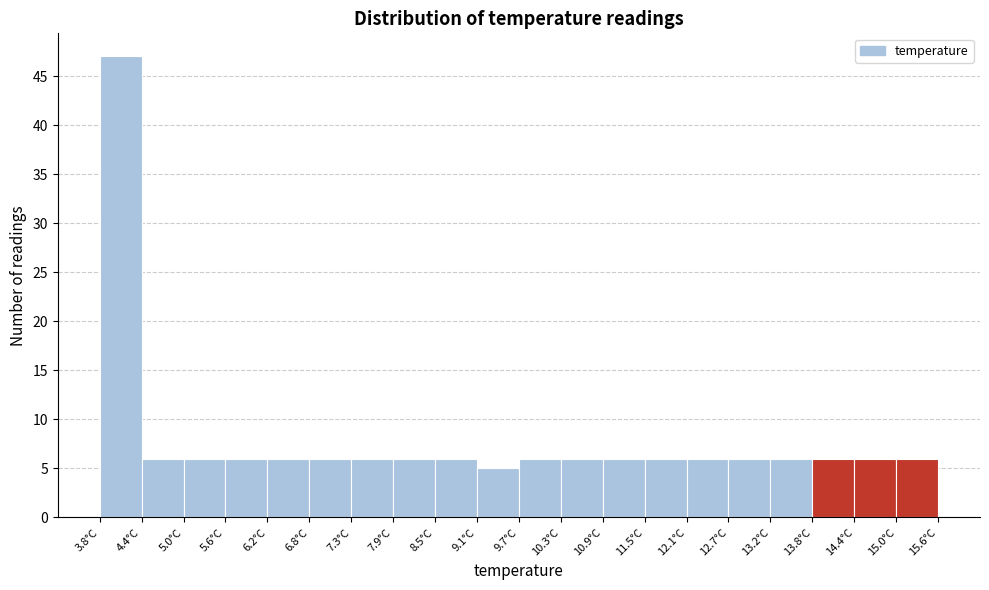

Reading left to right, transcribe this chart: for each bar, give the range it covers on the x-axis and its height. Neither the bar edges nor the heights are printed on the chart, so give them approximately, as read against the axes.

3.80 to 4.39: 47
4.39 to 4.98: 6
4.98 to 5.57: 6
5.57 to 6.16: 6
6.16 to 6.75: 6
6.75 to 7.34: 6
7.34 to 7.93: 6
7.93 to 8.52: 6
8.52 to 9.11: 6
9.11 to 9.70: 5
9.70 to 10.29: 6
10.29 to 10.88: 6
10.88 to 11.47: 6
11.47 to 12.06: 6
12.06 to 12.65: 6
12.65 to 13.24: 6
13.24 to 13.83: 6
13.83 to 14.42: 6
14.42 to 15.01: 6
15.01 to 15.60: 6